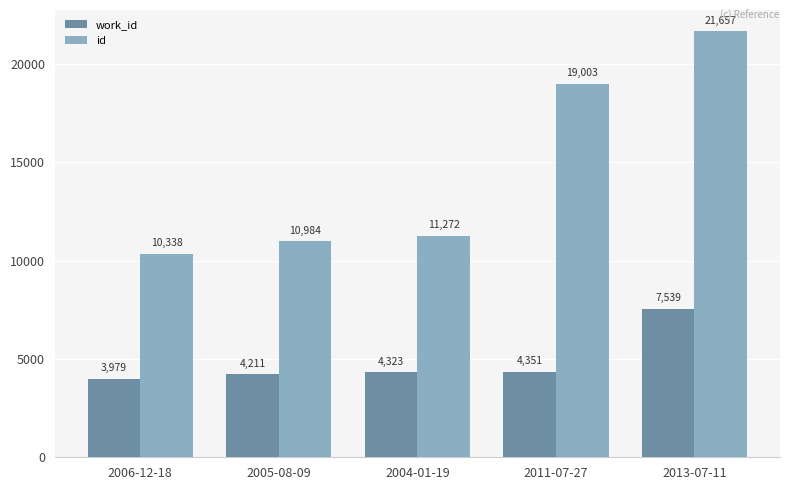

What is the difference between the work_id values at 2005-08-09 and 2011-07-27?

140